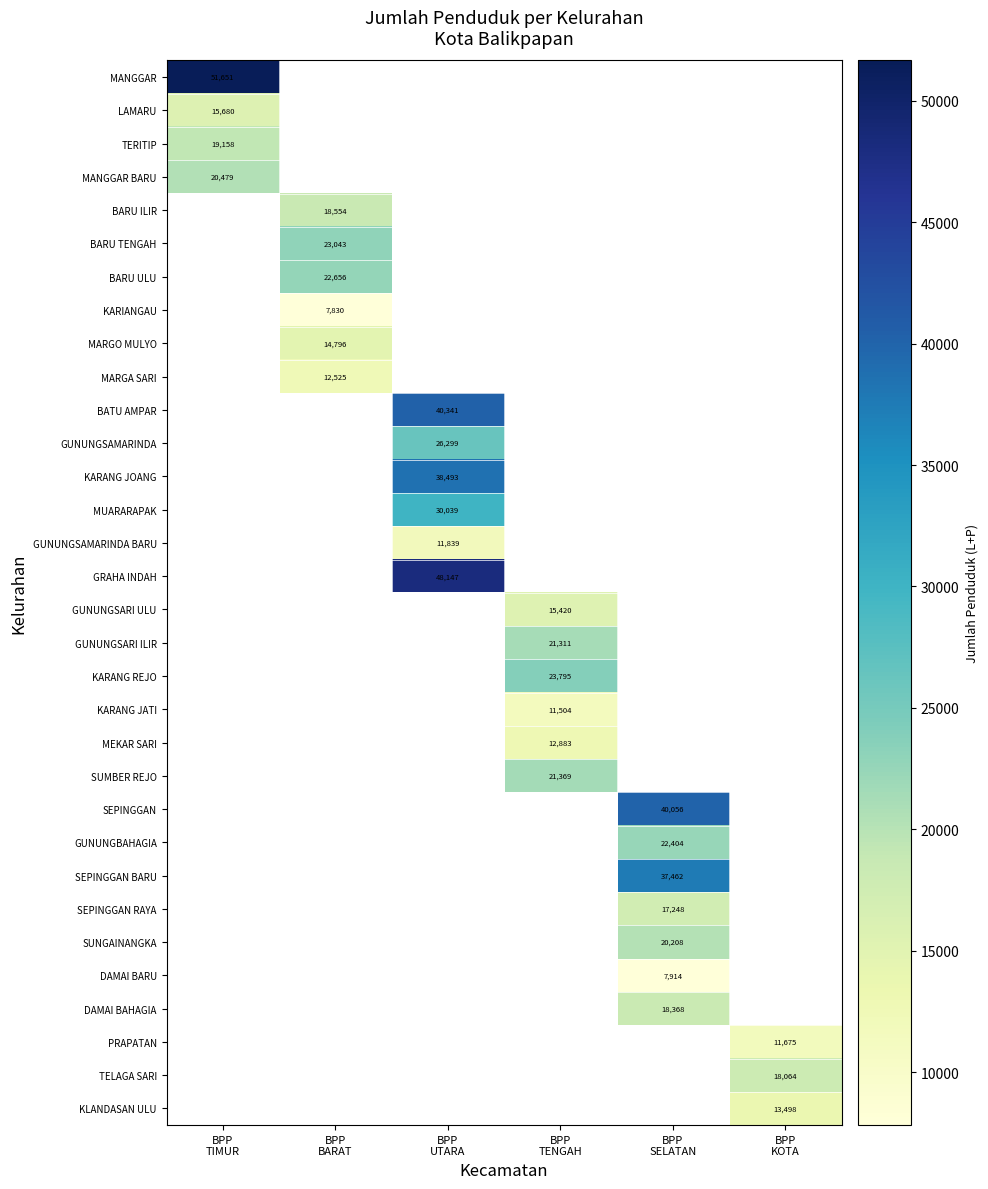

How many categories are shown in the chart?

6